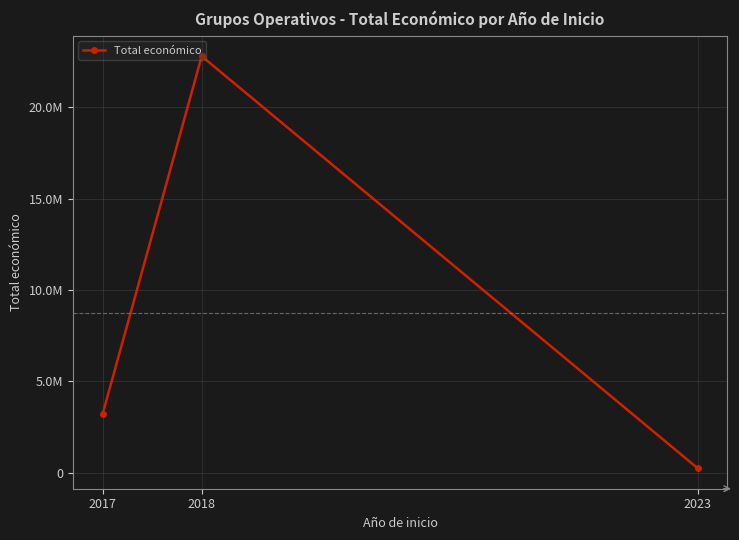

What is the value of the 3rd point from the left?

254993